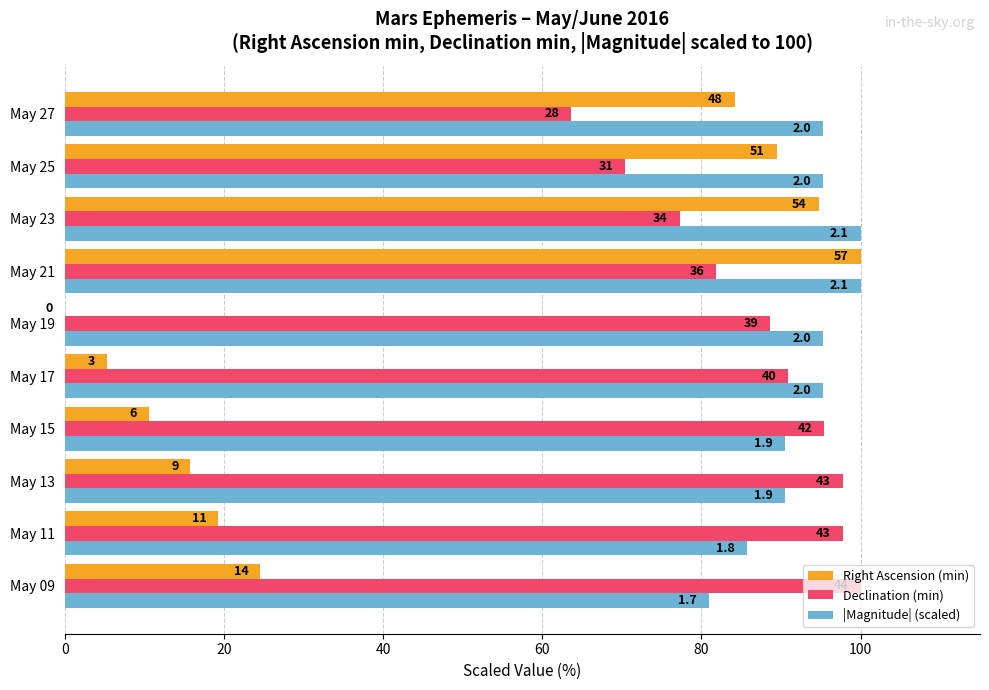

Which series has the largest range (max minus min)?

Right Ascension (min)